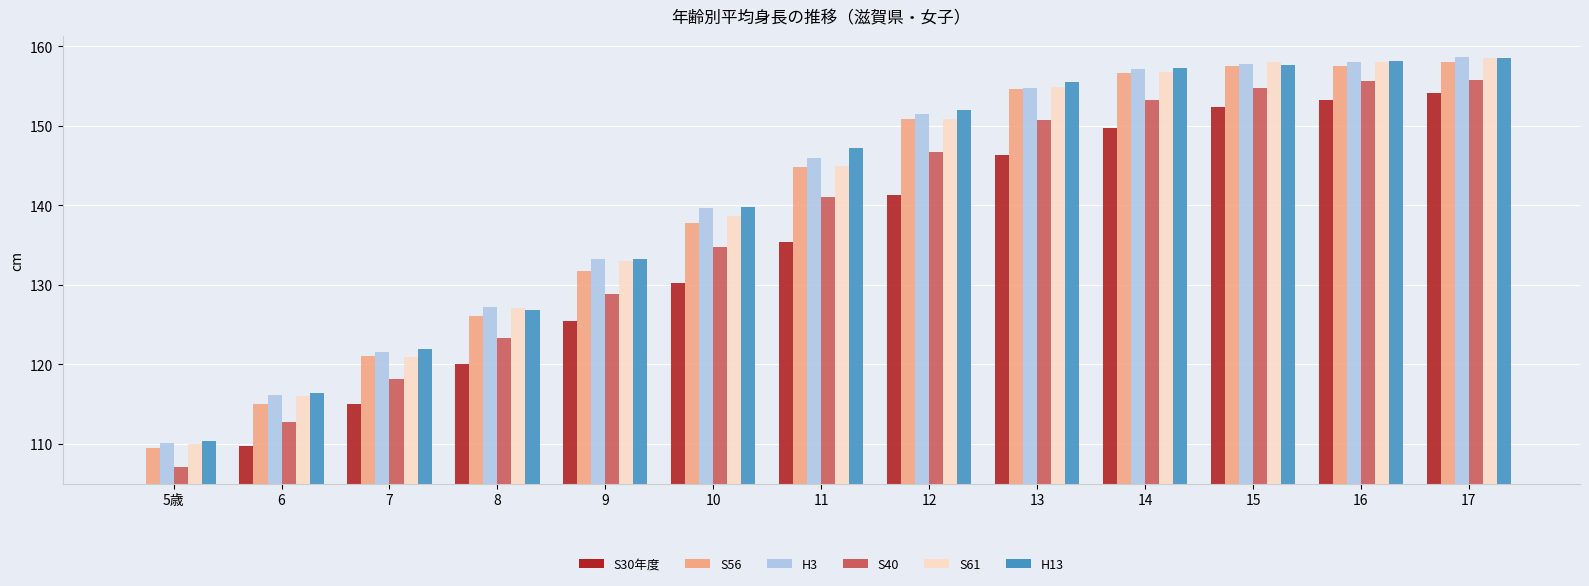

At 5歳, list the series in order from smallest to largest.

S30, S40, S56, S61, H3, H13